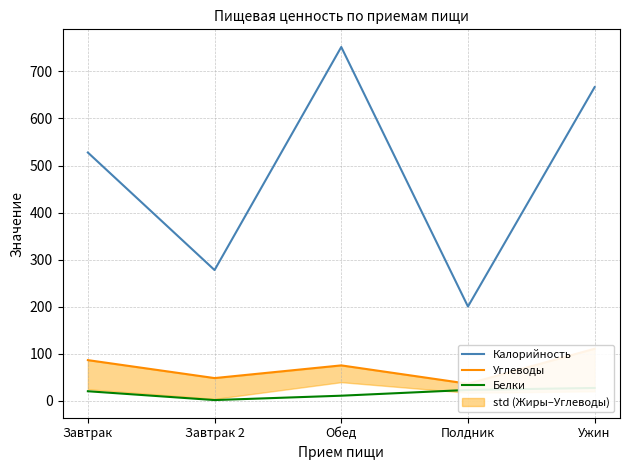

What is the label of the 2nd point from the right?

Полдник